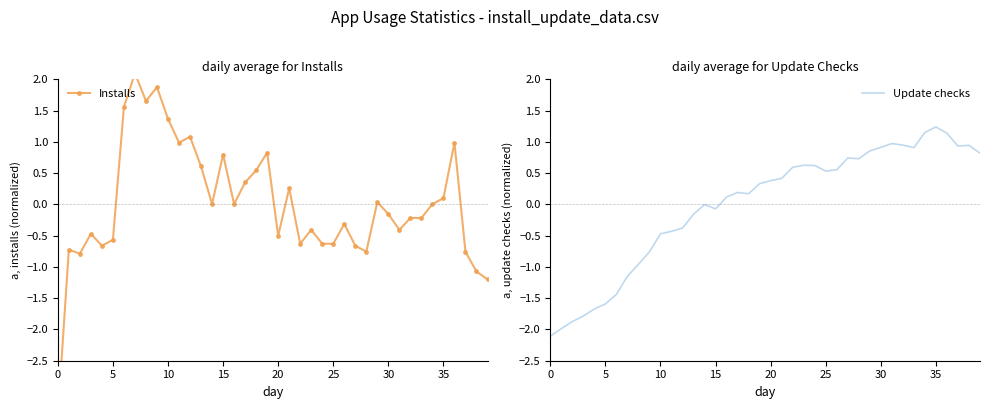

After their last crossing, which series has the higher values: Update checks or Installs?

Update checks